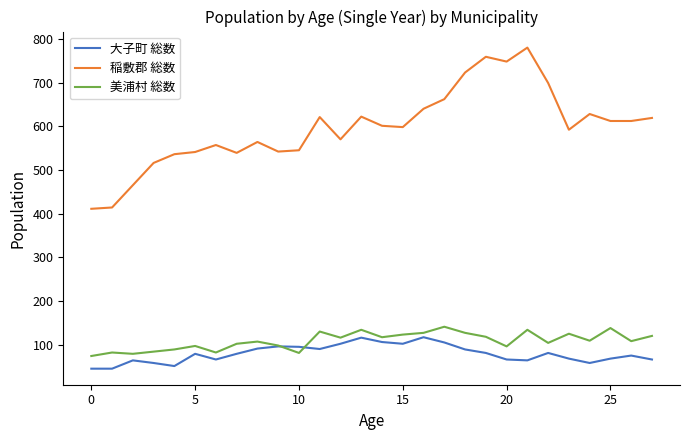

Which series has the widest spread of values?

稲敷郡 総数